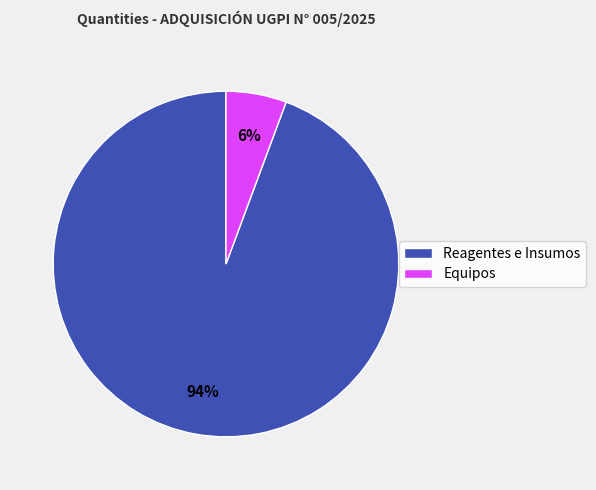

Count the number of slices in the pie.

2